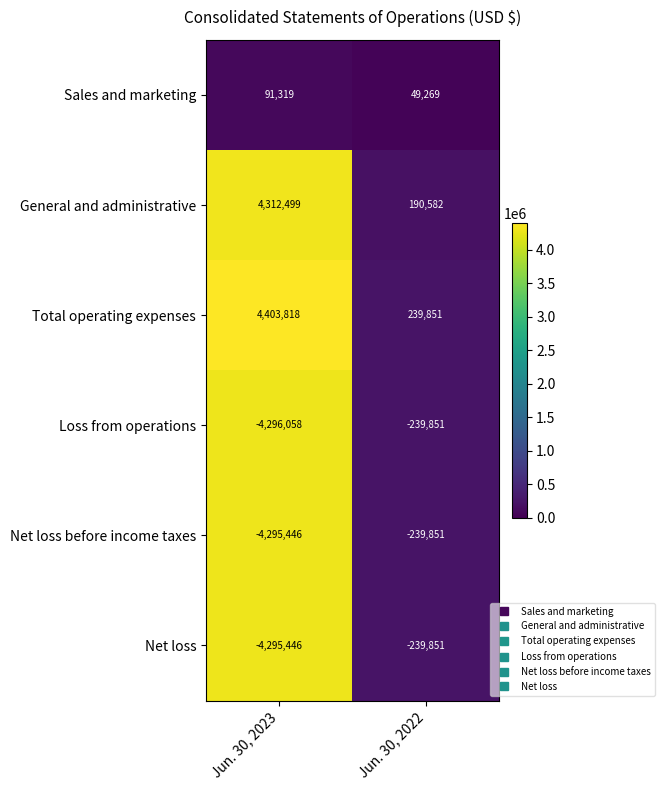

Reading left to right, list all the values displayed in this chart.

Sales and marketing: 91319	49269
General and administrative: 4312499	190582
Total operating expenses: 4403818	239851
Loss from operations: -4296058	-239851
Net loss before income taxes: -4295446	-239851
Net loss: -4295446	-239851